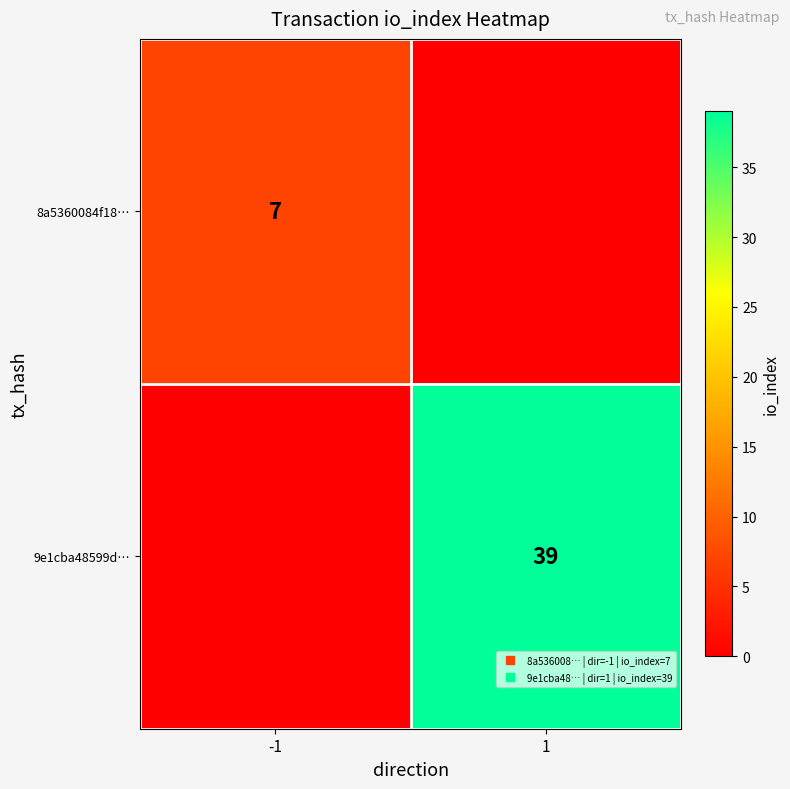

How many 9e1cba48599d… values are between 0 and 39?

2